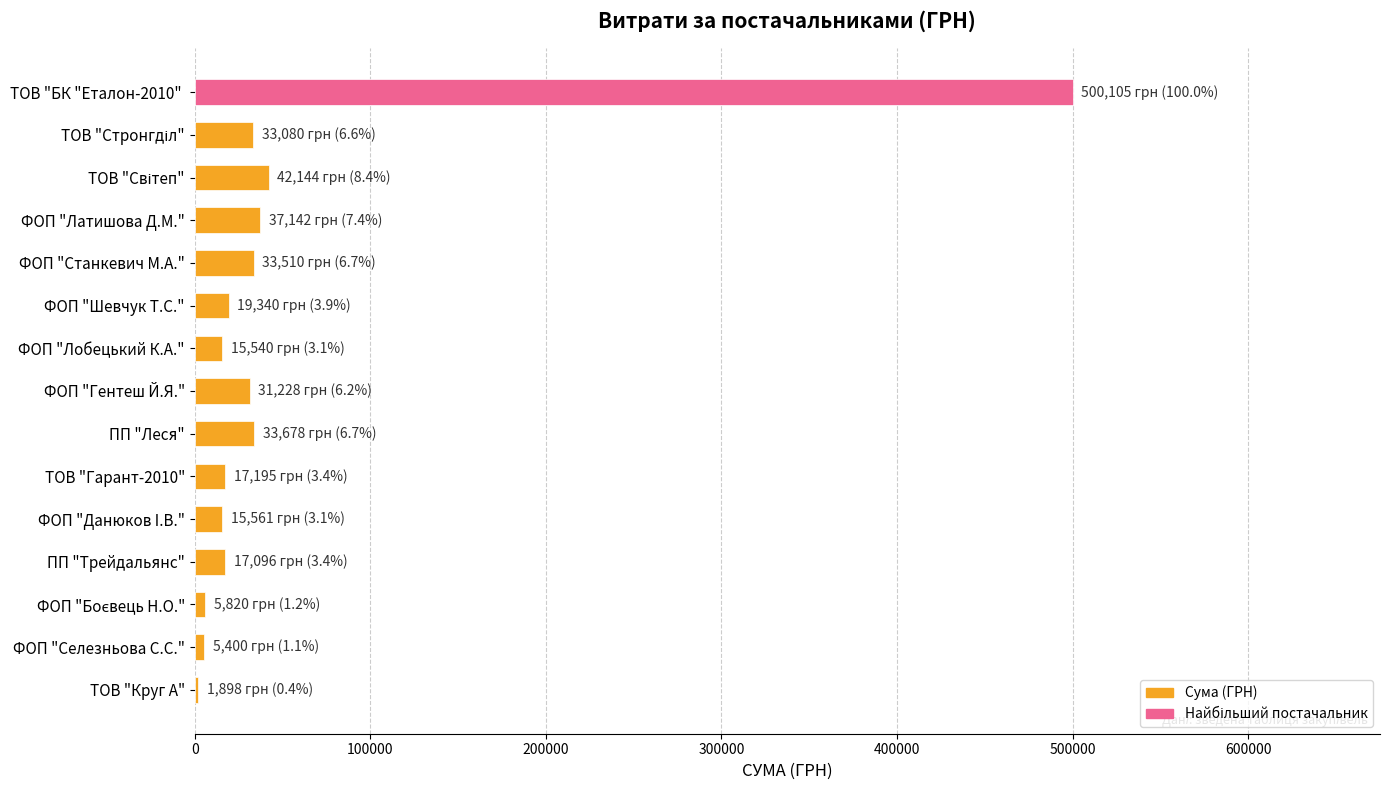

What is the sum of the values at ПП "Леся" and ПП "Трейдальянс"?

50773.6